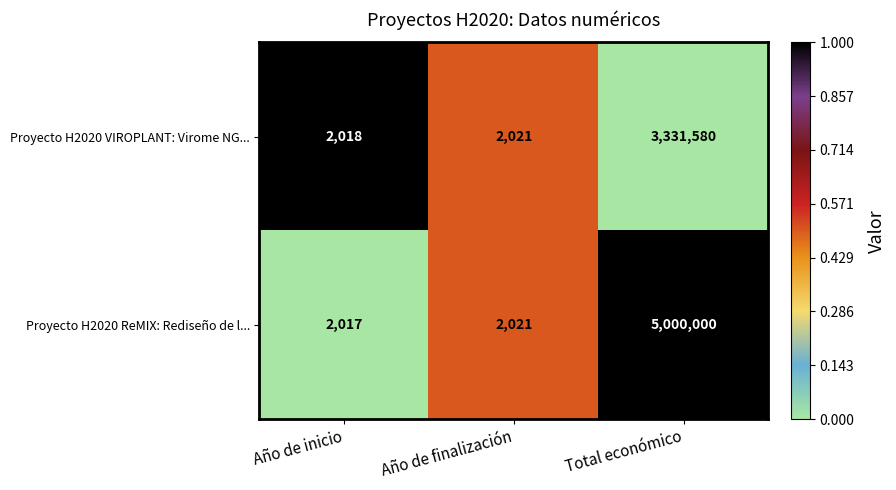

What is the difference between the second highest and minimum values in the Proyecto H2020 VIROPLANT: Virome NG... series?

3